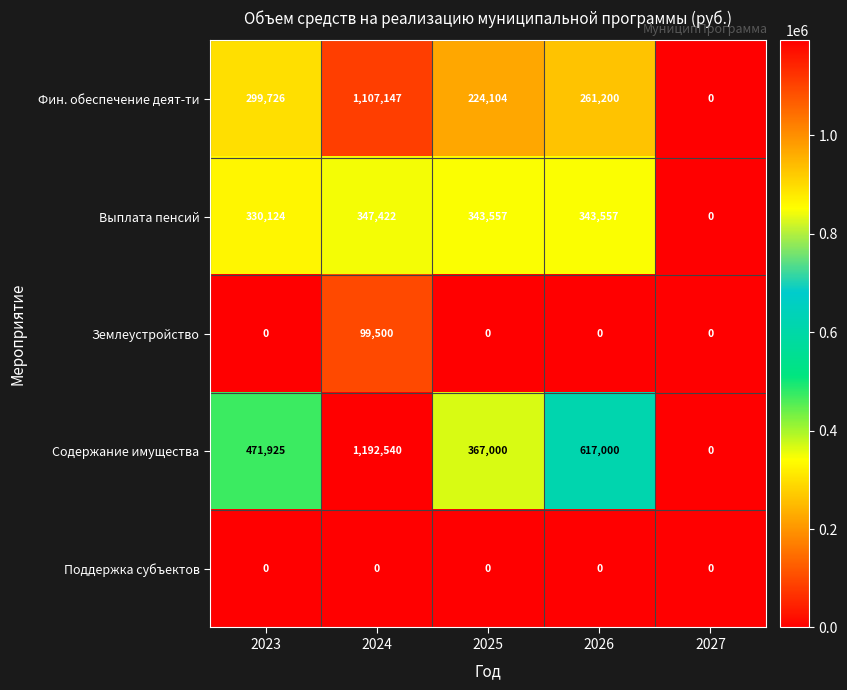

Reading left to right, extract all data points from this chart.

Фин. обеспечение деят-ти: 2023=299726	2024=1107147	2025=224104	2026=261200	2027=0
Выплата пенсий: 2023=330124	2024=347422	2025=343557	2026=343557	2027=0
Землеустройство: 2023=0	2024=99500	2025=0	2026=0	2027=0
Содержание имущества: 2023=471925	2024=1192540	2025=367000	2026=617000	2027=0
Поддержка субъектов: 2023=0	2024=0	2025=0	2026=0	2027=0